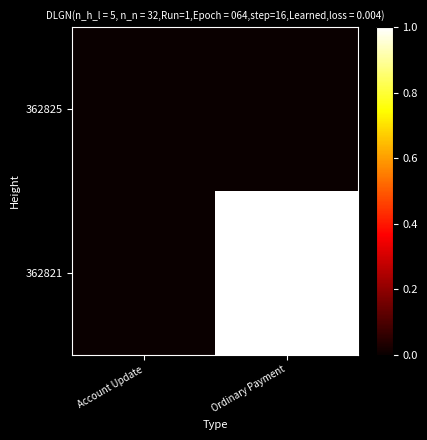

Reading left to right, transcribe all the data shown in this chart.

362825: Account Update=0	Ordinary Payment=0
362821: Account Update=0	Ordinary Payment=1